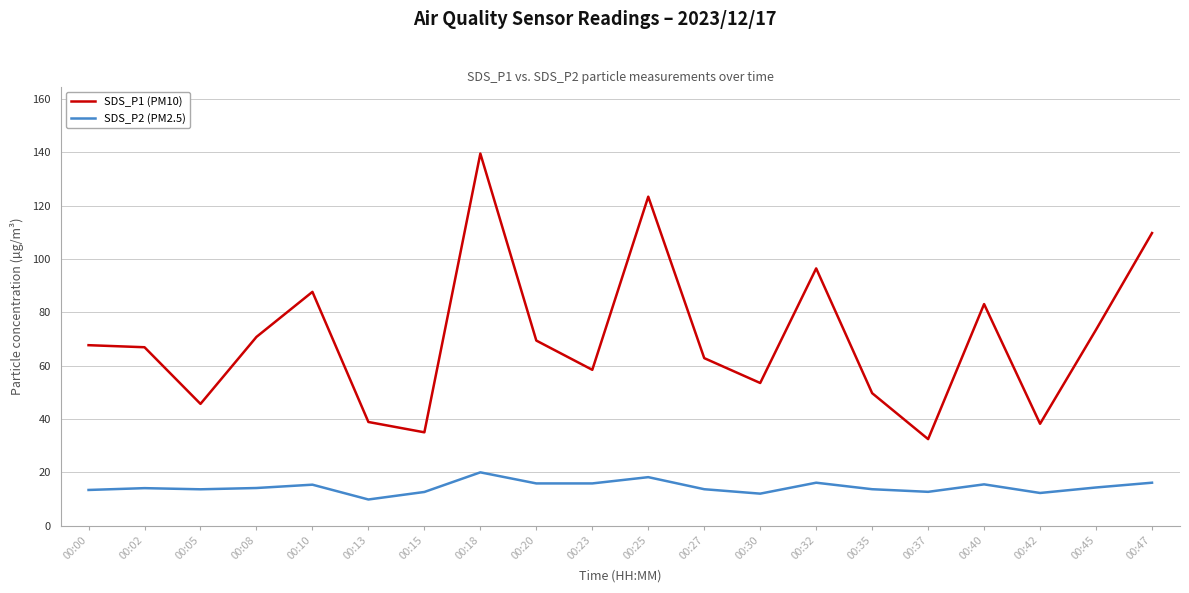

True or false: SDS_P1 (PM10) has more than 0 interior local peaks.

True